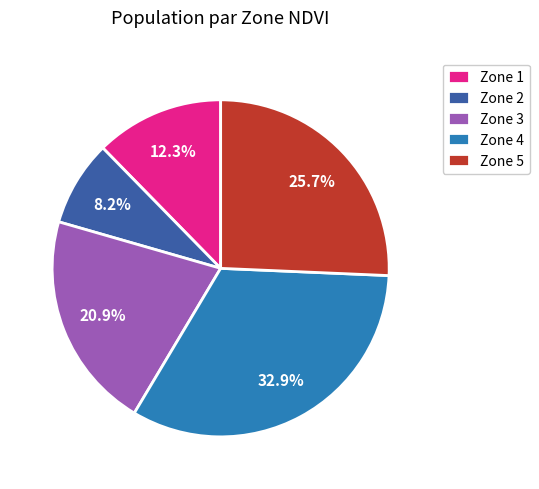

Which category has the smallest portion of the pie?

Zone 2